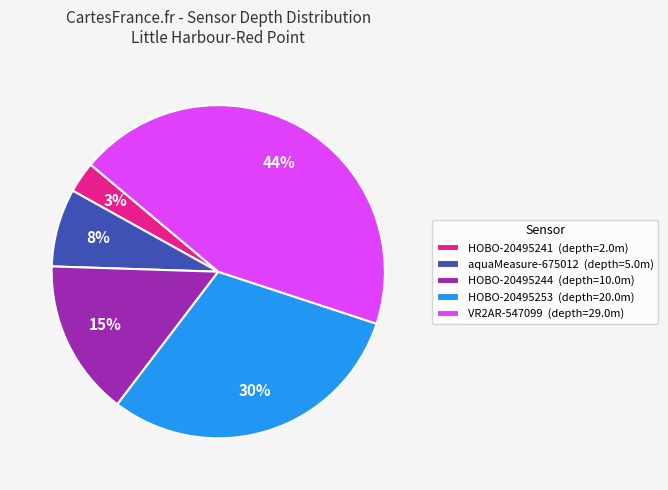

Combined, do HOBO-20495241 (depth=2.0m) and HOBO-20495253 (depth=20.0m) account for over 50%?

No